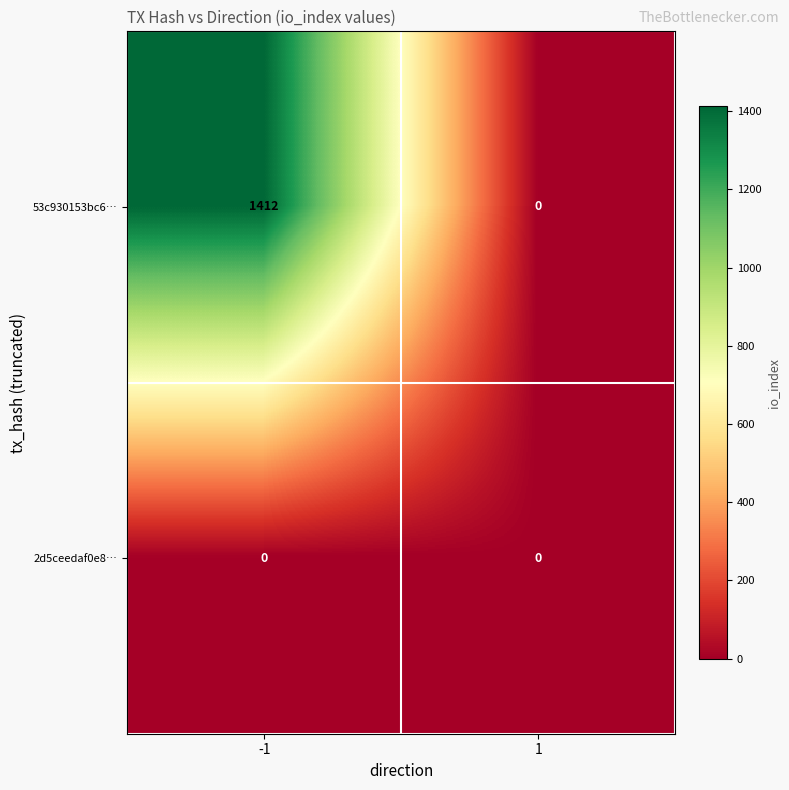

What is the sum of all 53c930153bc6… values?

1412